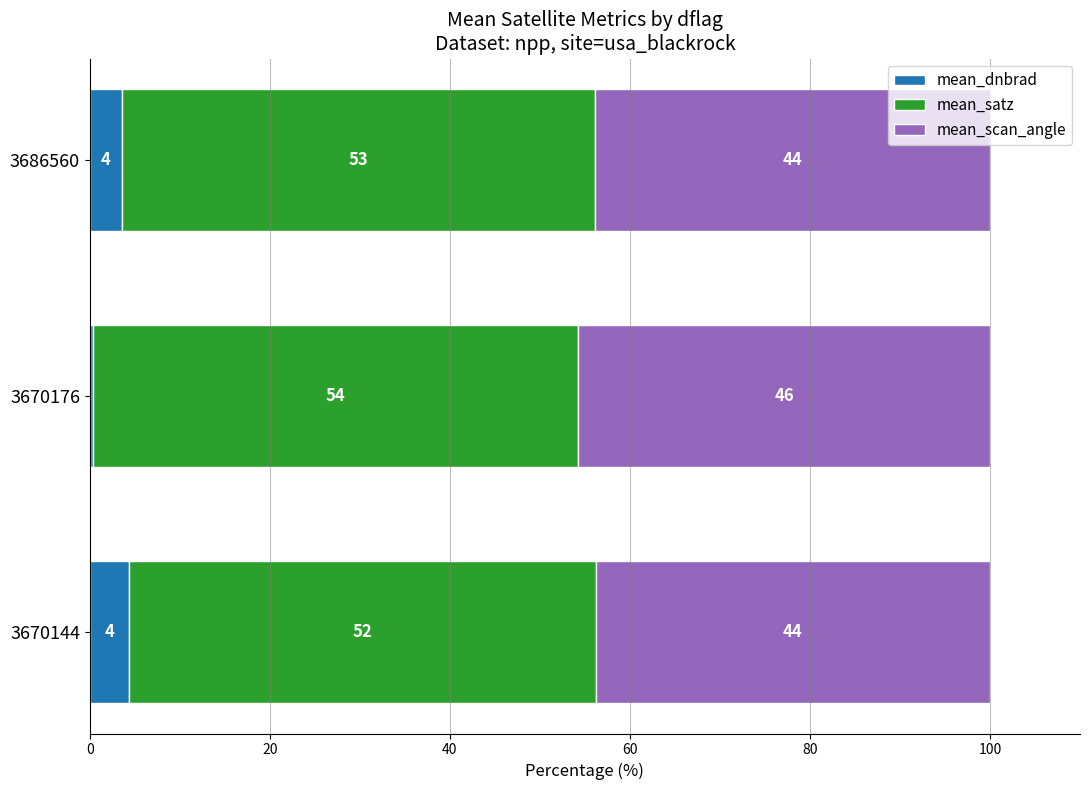

What is the sum of all mean_satz values?

158.3